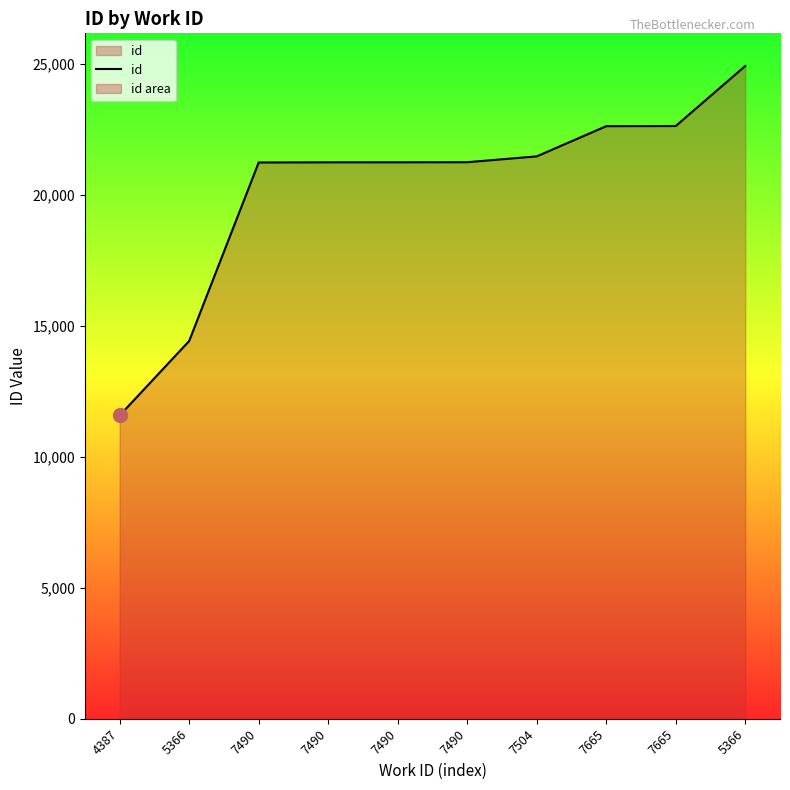

At which category does the chart reach its minimum across all series?

4387